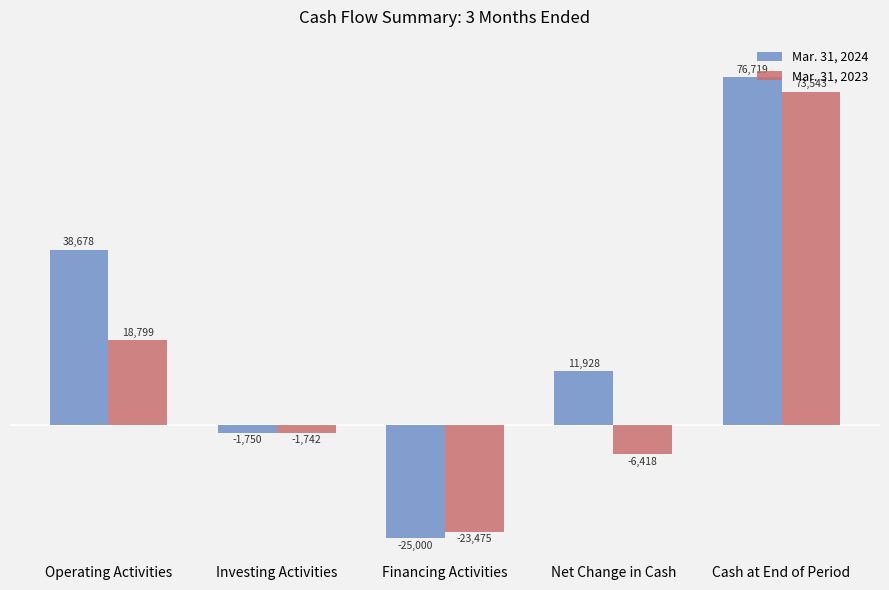

Does the chart contain stacked bars?

No